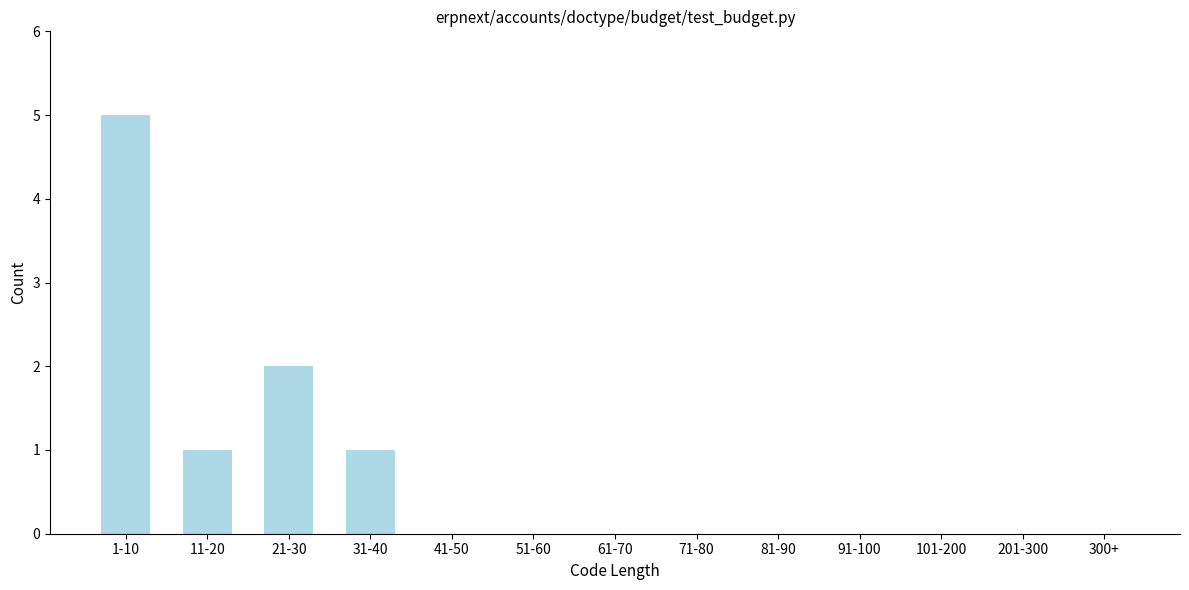

Reading left to right, list all the values displayed in this chart.

1-10=5	11-20=1	21-30=2	31-40=1	41-50=0	51-60=0	61-70=0	71-80=0	81-90=0	91-100=0	101-200=0	201-300=0	300+=0